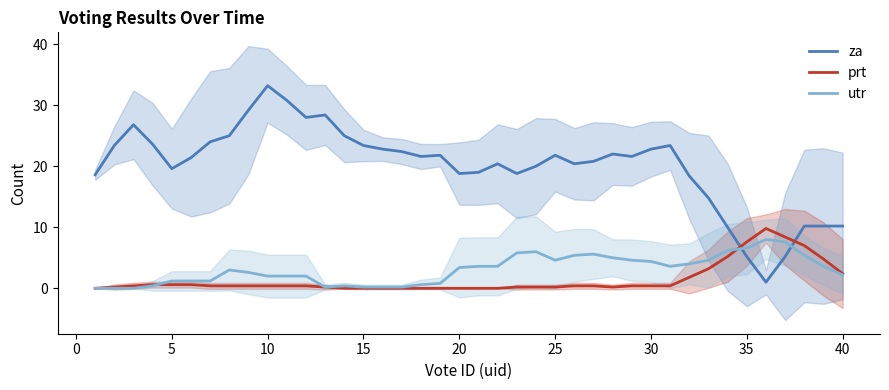

At how many categories does at least one series exceed 29?

3